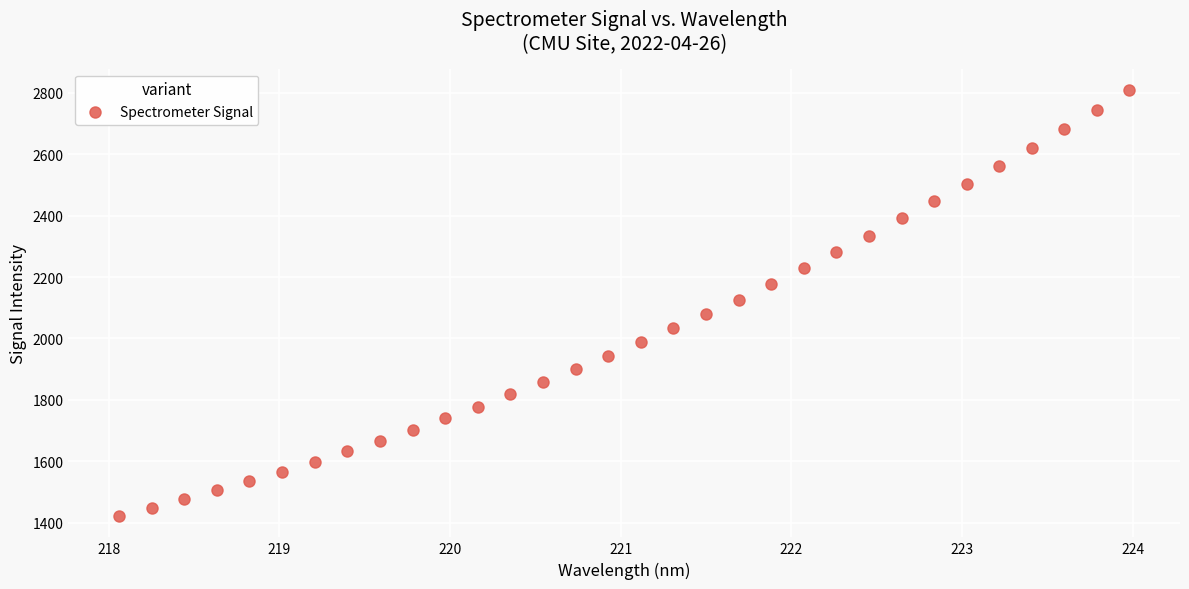

What is the range of X values (max minus min)?

5.9